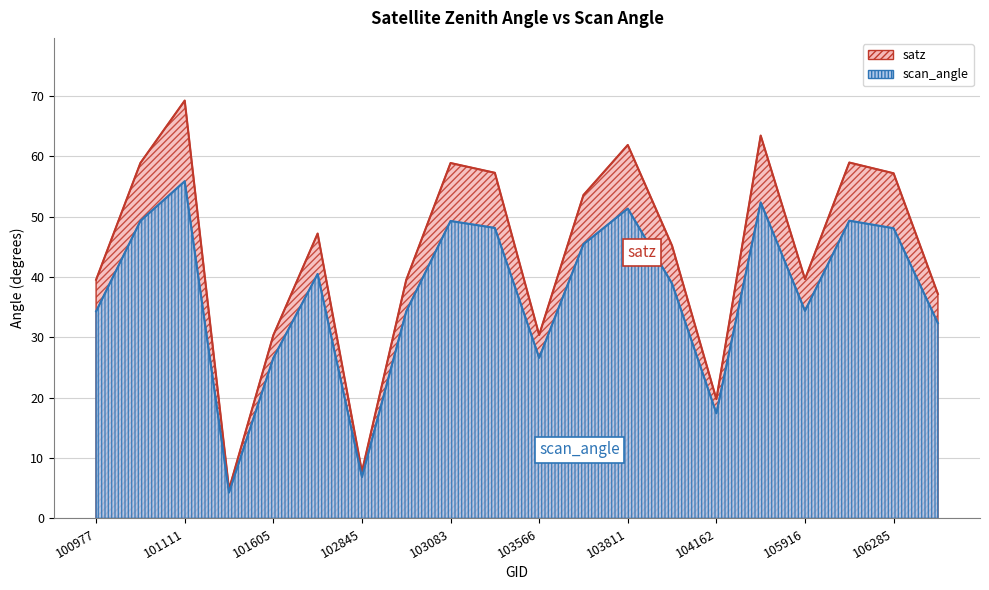

Which series has the widest spread of values?

satz